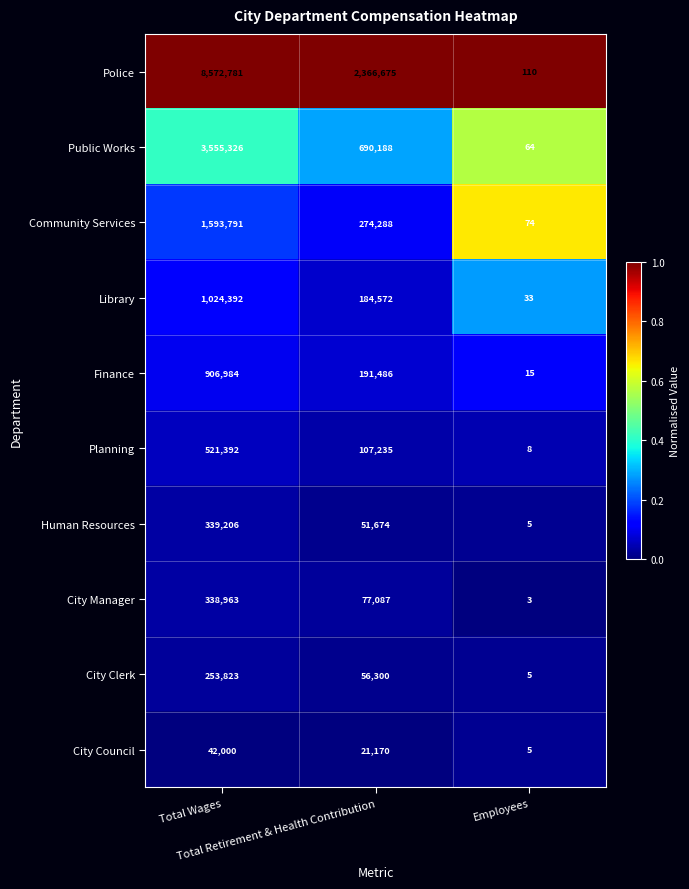

What is the sum of all City Council values?

63175